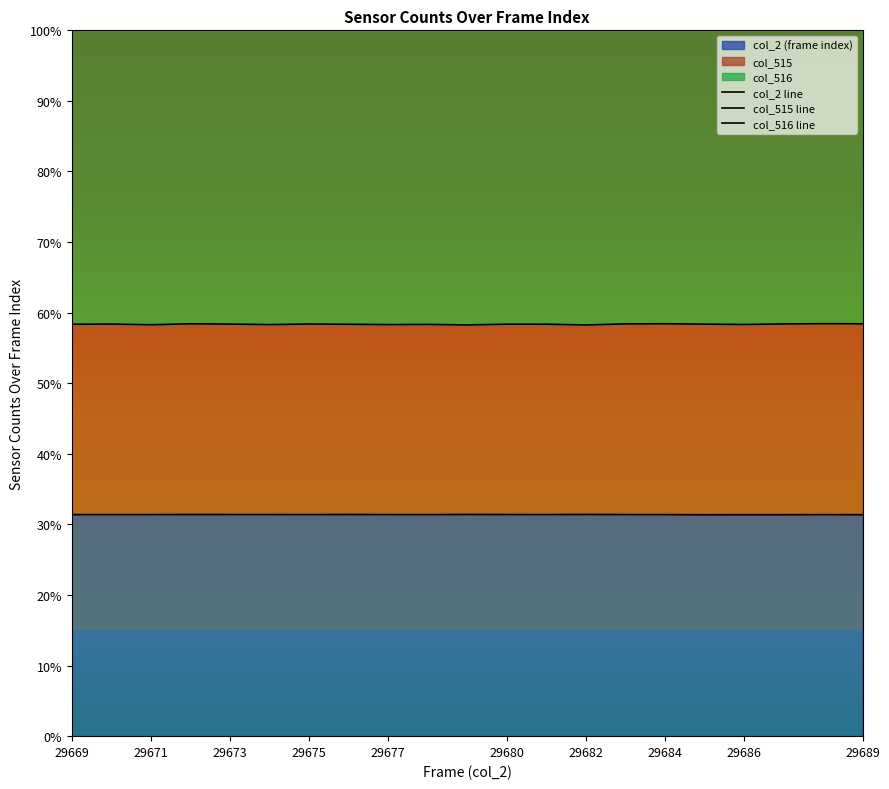

The value of col_2 (frame index) at 29673 is 48.0. True or false?

False